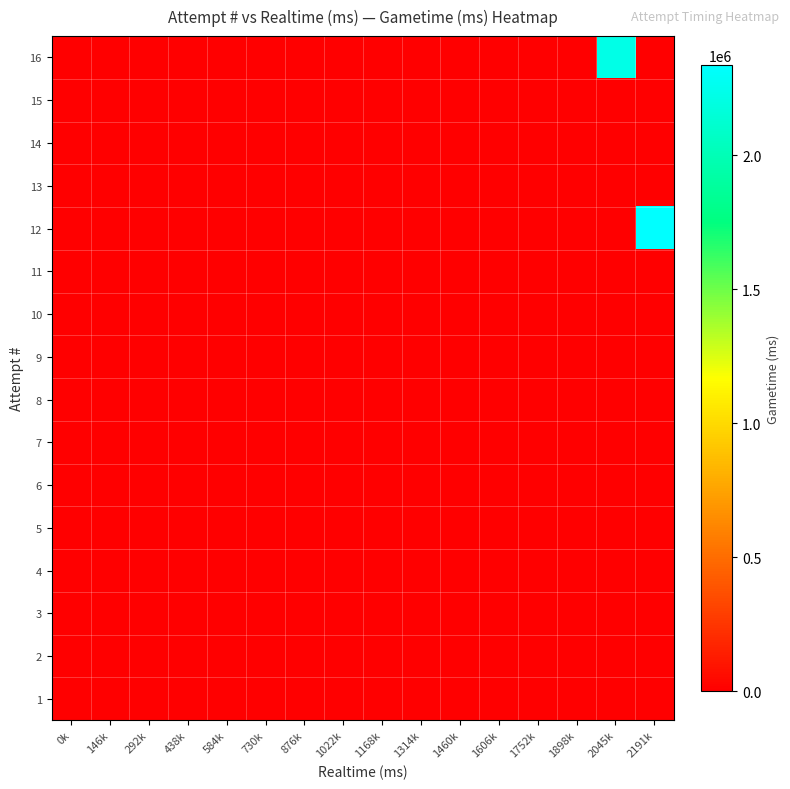

At which category is the sum across all series the highest?

2191k